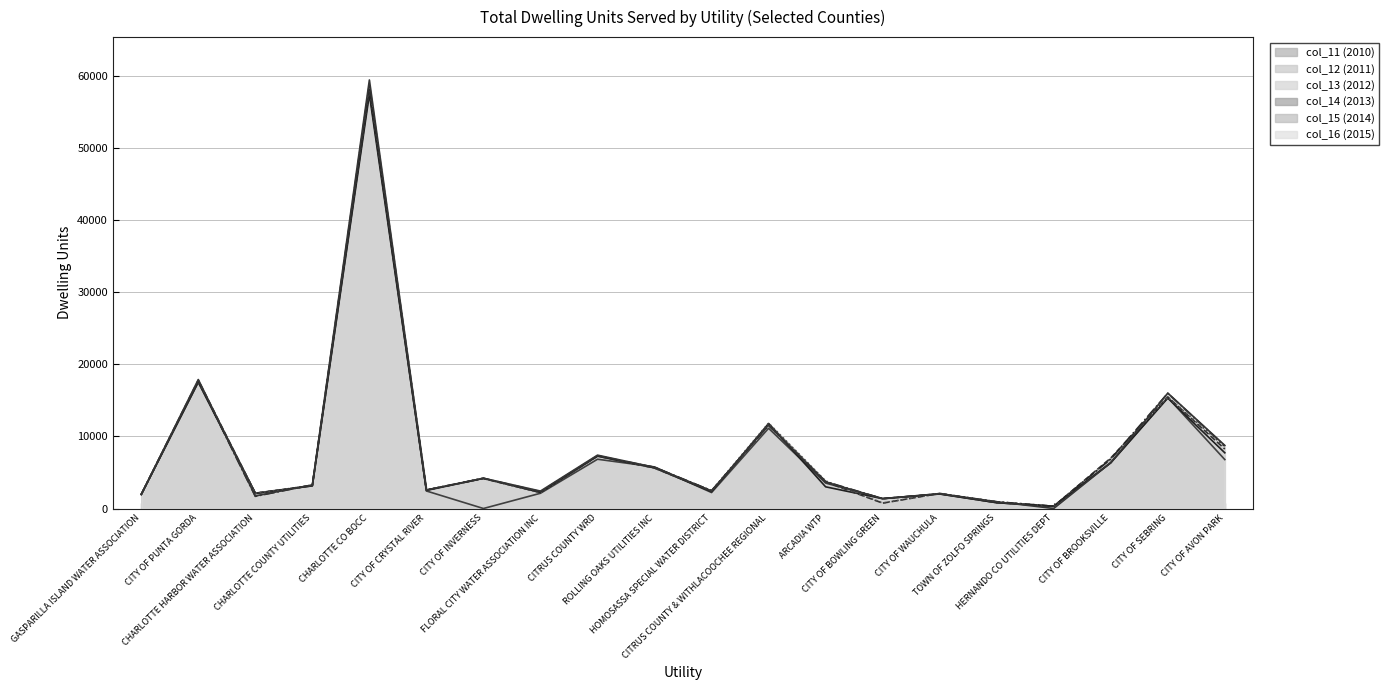

Where is the first local minimum for col_11 (2010)?

CHARLOTTE HARBOR WATER ASSOCIATION